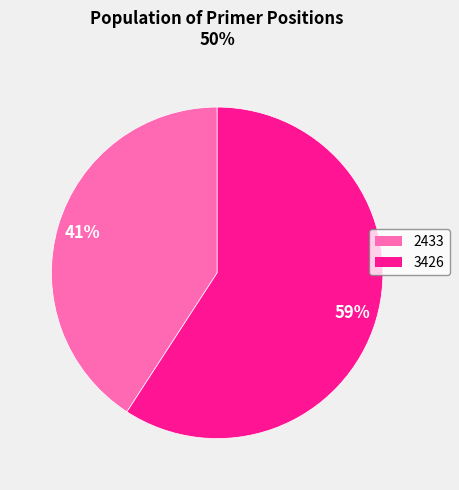

To the nearest percent, what is the average slice percentage?

50%